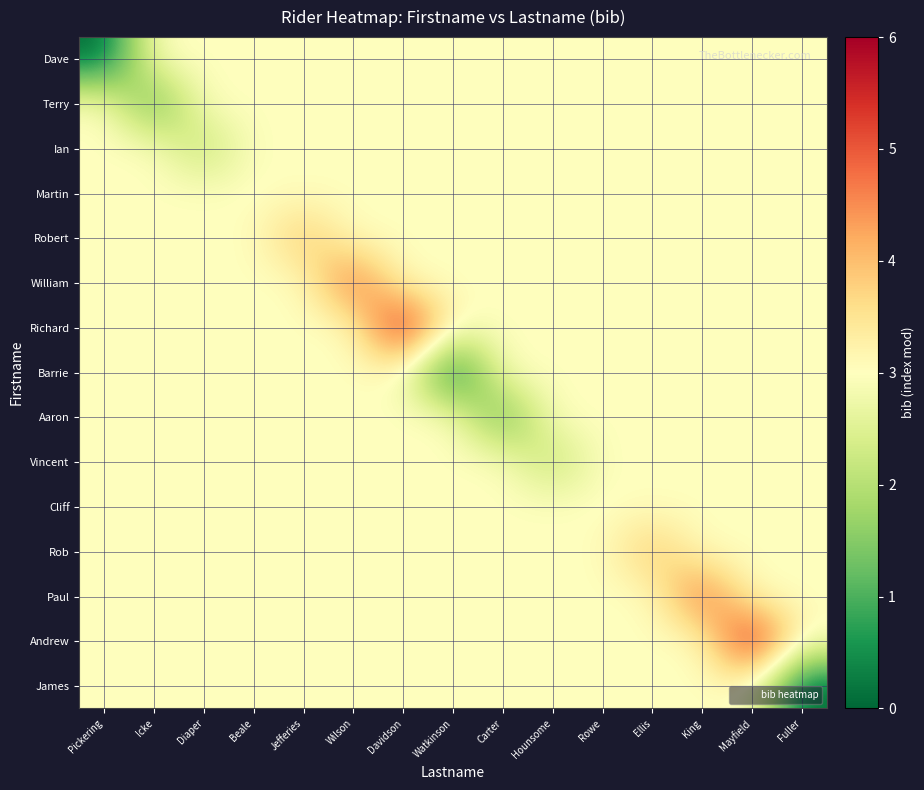

At how many categories does at least one series exceed 1?

15